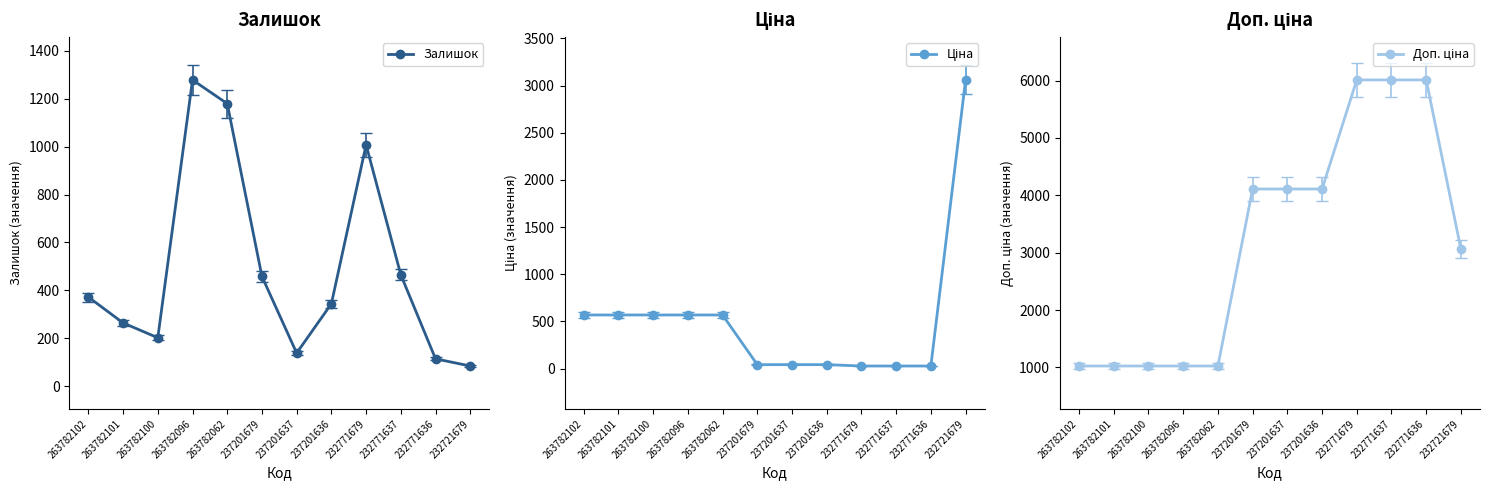

True or false: Залишок and Доп. ціна intersect in this chart.

True